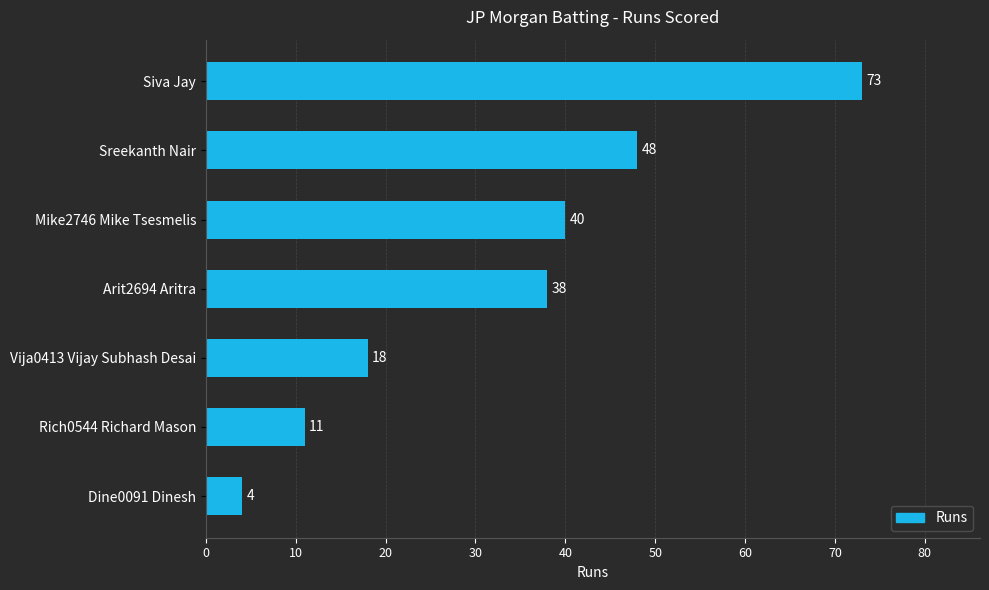

Reading top to bottom, what are all the values shown in this chart?

Siva Jay=73	Sreekanth Nair=48	Mike2746 Mike Tsesmelis=40	Arit2694 Aritra=38	Vija0413 Vijay Subhash Desai=18	Rich0544 Richard Mason=11	Dine0091 Dinesh=4